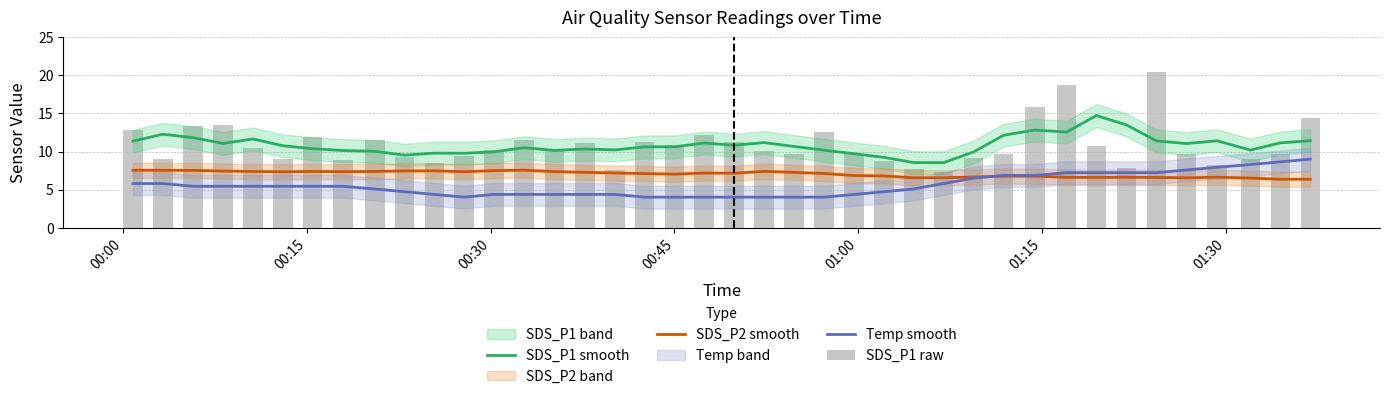

At which label does SDS_P1 raw first exceed 10?

00:00